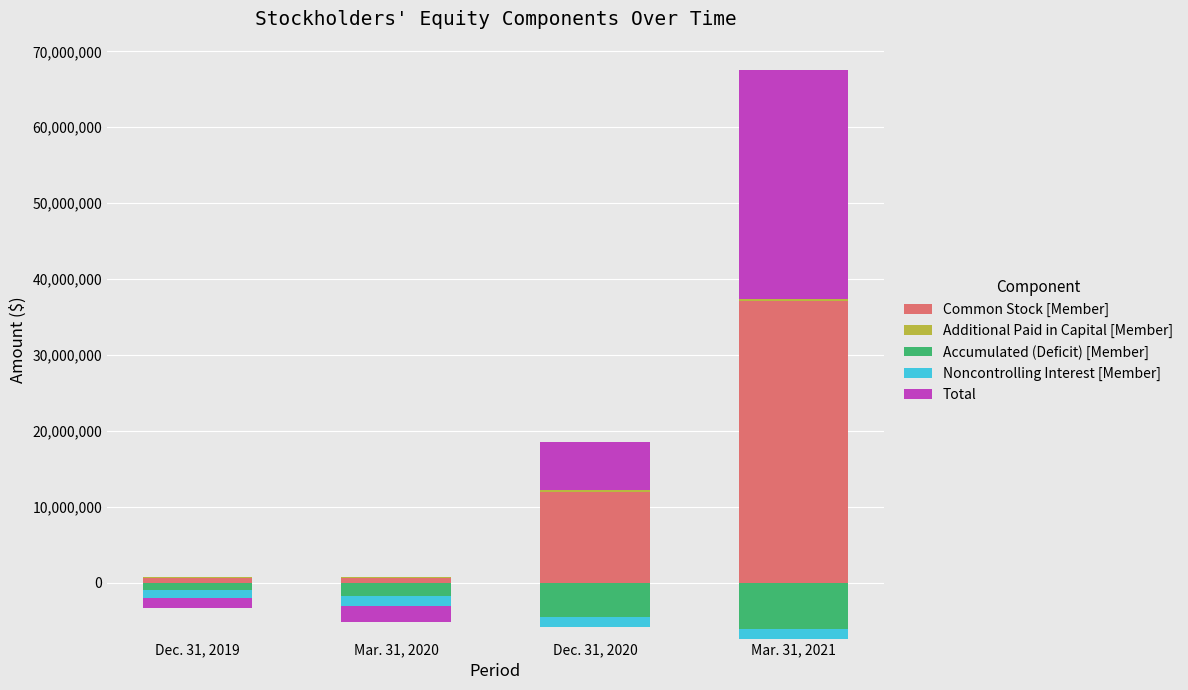

What is the approximate value of Additional Paid in Capital [Member] at Dec. 31, 2019?

119100